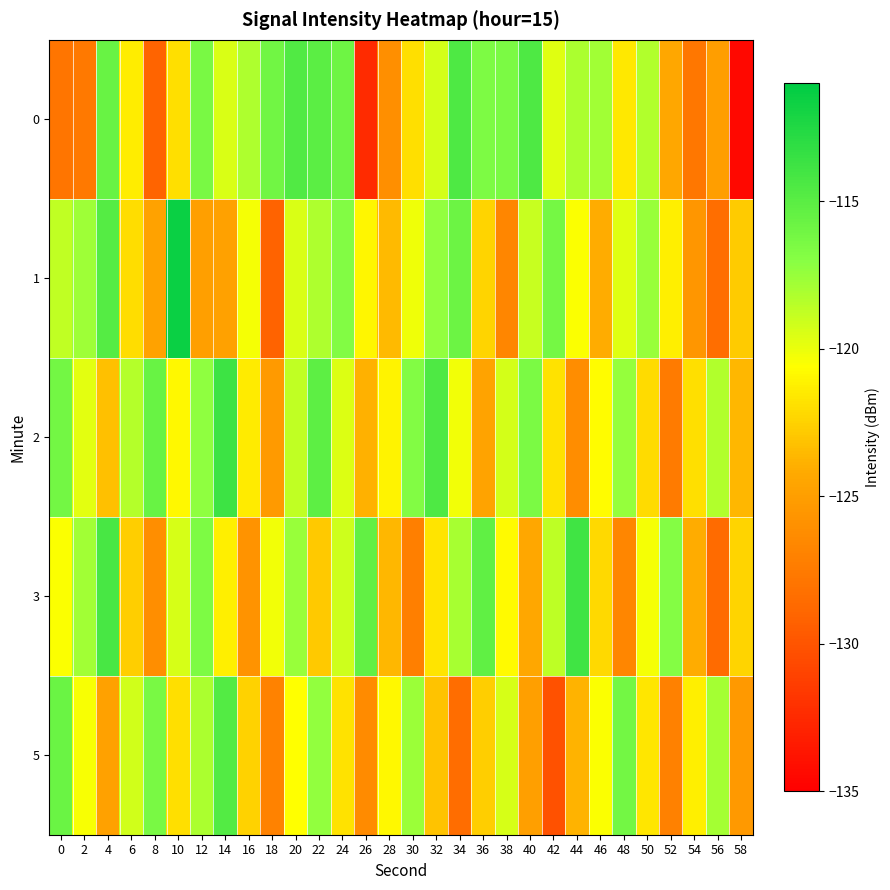

Reading left to right, list all the values displayed in this chart.

0: 0=-127.9	2=-127.6	4=-115.6	6=-121.4	8=-129.1	10=-121.9	12=-116.4	14=-119.5	16=-118.2	18=-116.0	20=-114.6	22=-115.0	24=-116.0	26=-132.5	28=-126.1	30=-122.0	32=-119.3	34=-114.5	36=-116.6	38=-116.5	40=-114.5	42=-119.7	44=-118.1	46=-117.8	48=-121.6	50=-118.2	52=-124.4	54=-127.7	56=-125.0	58=-134.4
1: 0=-118.8	2=-117.7	4=-114.8	6=-122.0	8=-124.8	10=-111.5	12=-124.9	14=-124.9	16=-120.3	18=-129.2	20=-119.5	22=-118.2	24=-116.8	26=-121.0	28=-123.5	30=-120.1	32=-117.3	34=-115.8	36=-122.4	38=-126.7	40=-118.9	42=-116.2	44=-120.5	46=-124.1	48=-119.7	50=-117.5	52=-121.3	54=-125.6	56=-128.4	58=-122.8
2: 0=-116.1	2=-119.8	4=-123.2	6=-118.4	8=-115.6	10=-120.9	12=-117.2	14=-113.8	16=-121.5	18=-125.3	20=-118.7	22=-115.2	24=-119.6	26=-123.9	28=-121.1	30=-116.8	32=-114.5	34=-120.2	36=-124.6	38=-119.3	40=-116.5	42=-121.8	44=-126.2	46=-120.7	48=-117.4	50=-122.1	52=-127.5	54=-121.9	56=-118.3	58=-123.6
3: 0=-120.5	2=-117.8	4=-114.2	6=-122.7	8=-126.1	10=-119.4	12=-116.6	14=-121.3	16=-125.8	18=-120.2	20=-117.5	22=-122.9	24=-119.1	26=-115.4	28=-123.6	30=-127.2	32=-121.7	34=-118.0	36=-115.3	38=-120.8	40=-124.4	42=-118.6	44=-113.9	46=-122.2	48=-126.7	50=-120.3	52=-116.9	54=-124.1	56=-128.6	58=-122.4
5: 0=-115.7	2=-120.4	4=-124.8	6=-119.2	8=-116.4	10=-121.9	12=-118.1	14=-114.7	16=-122.5	18=-127.0	20=-120.6	22=-117.3	24=-121.8	26=-126.3	28=-120.9	30=-117.6	32=-123.1	34=-128.5	36=-122.7	38=-119.4	40=-124.9	42=-130.2	44=-123.8	46=-120.5	48=-116.1	50=-121.6	52=-127.1	54=-121.3	56=-117.9	58=-125.4